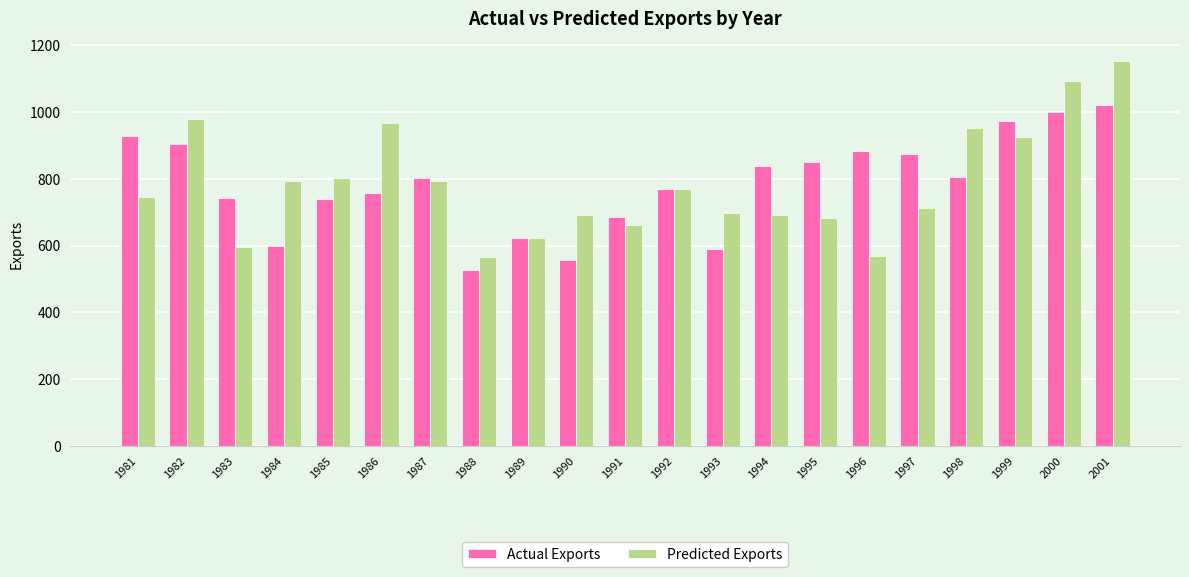

Count the number of data series in this chart.

2